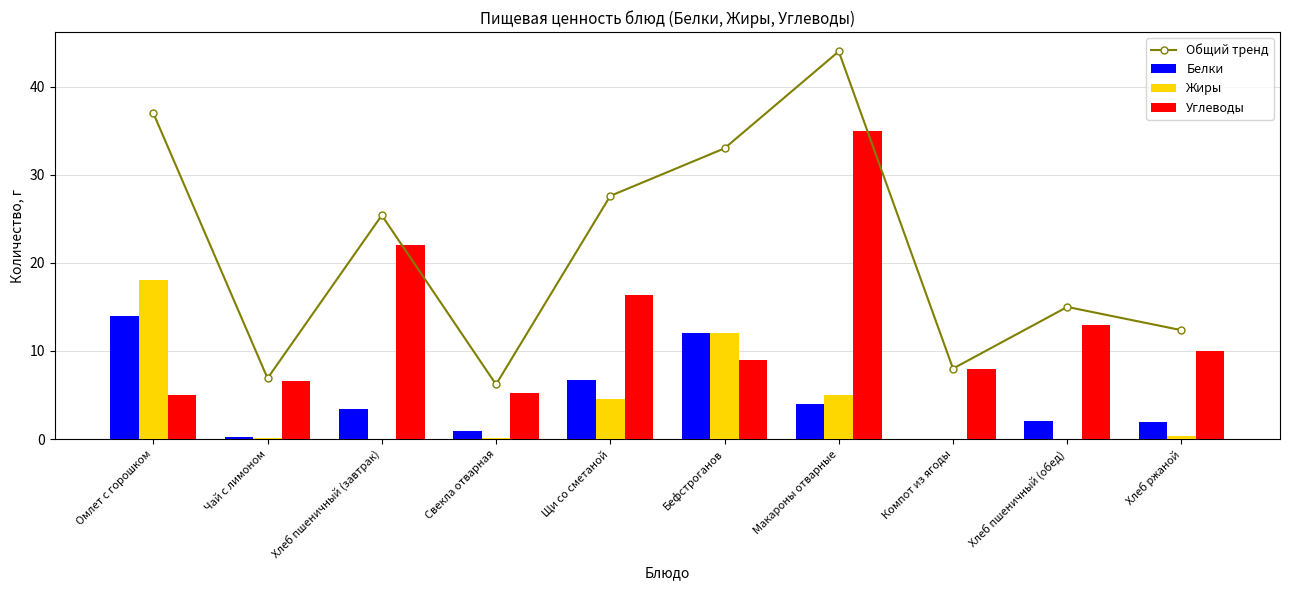

What is the total value across all series at Чай с лимоном?

13.8